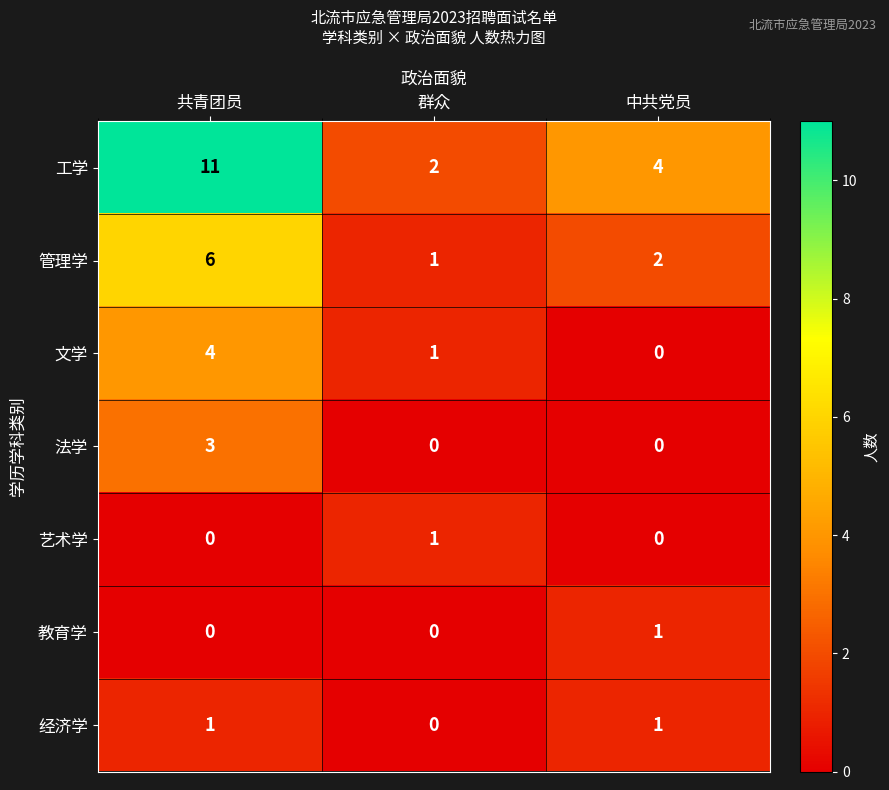

How many data points in 管理学 are less than 2?

1